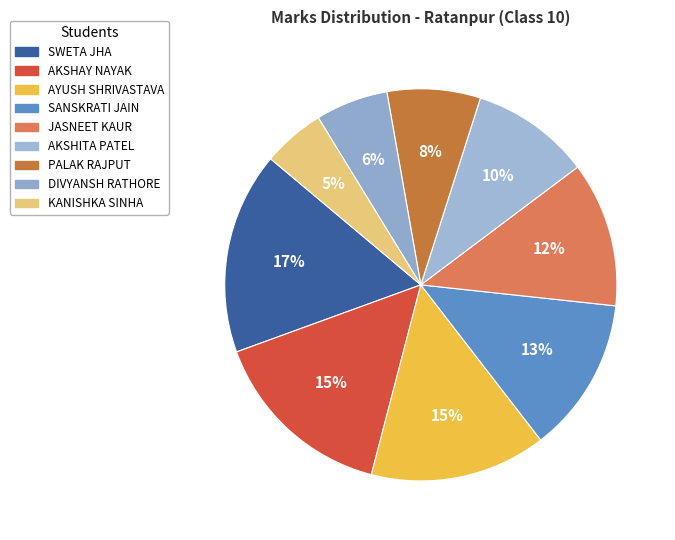

Is there any slice that represents more than half of the pie?

No